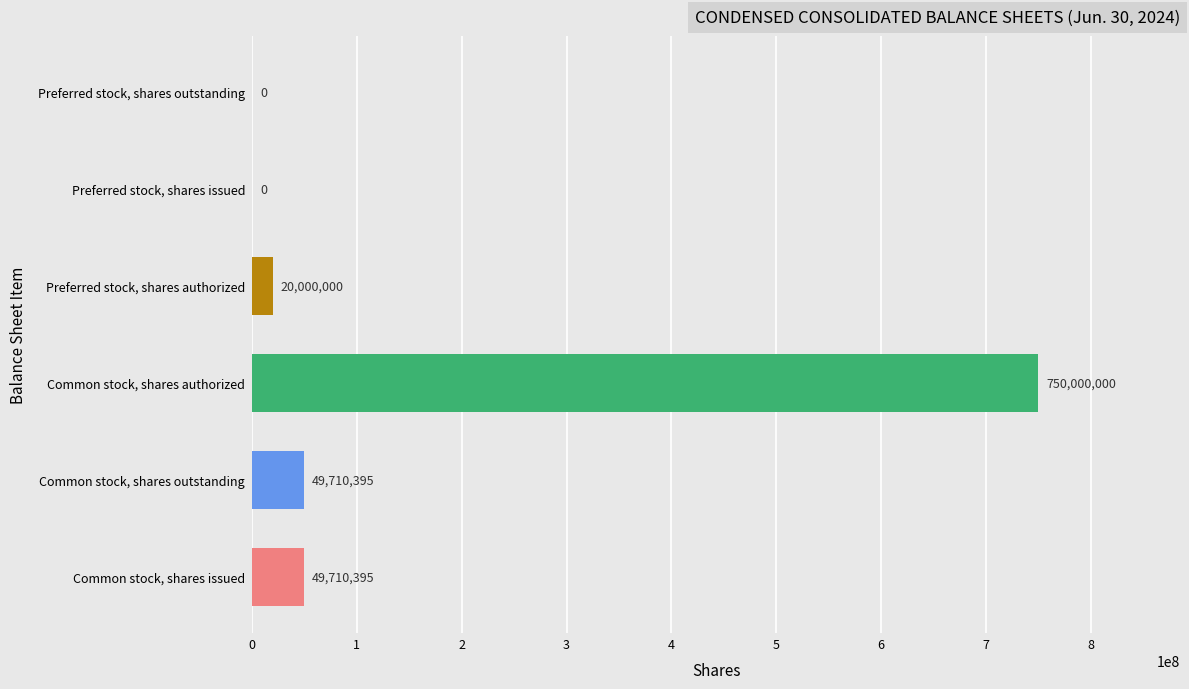

What is the ratio of the value at Common stock, shares authorized to the value at Preferred stock, shares authorized?

37.5